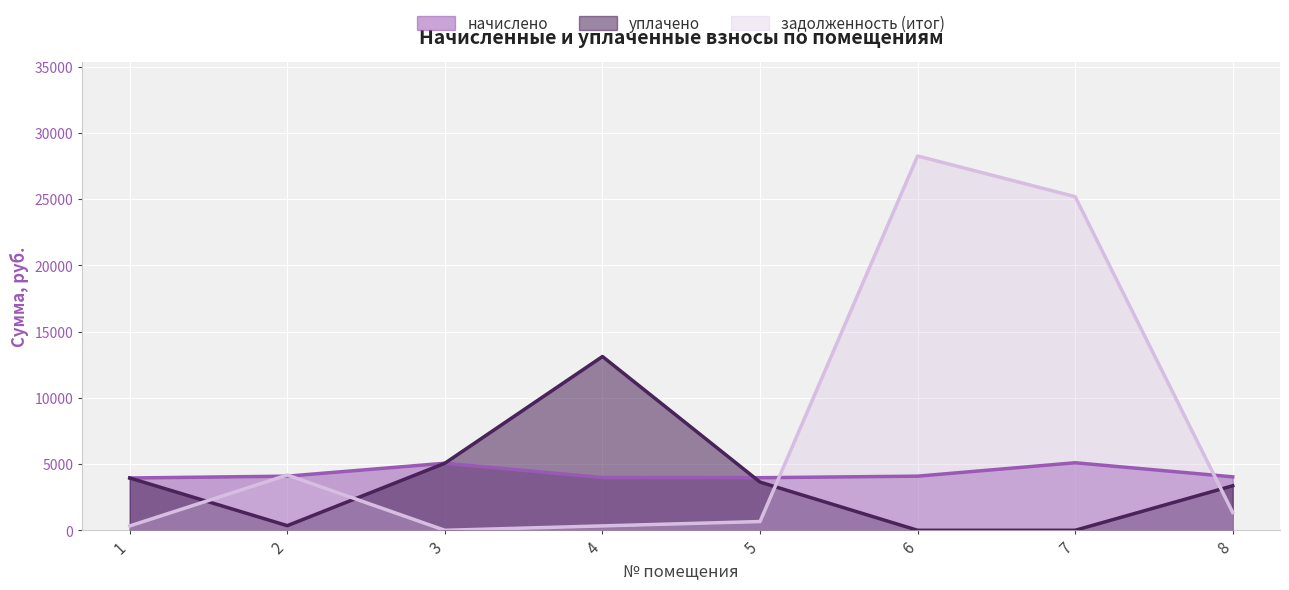

Rank the series by their maximum value, from highest to lowest.

задолженность (итог), уплачено, начислено